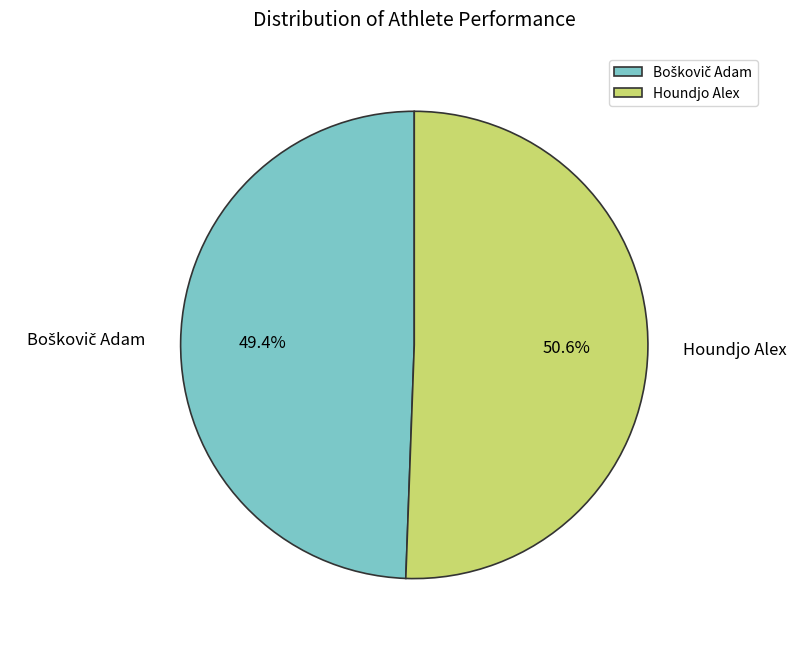

Does any single category account for the majority?

Yes